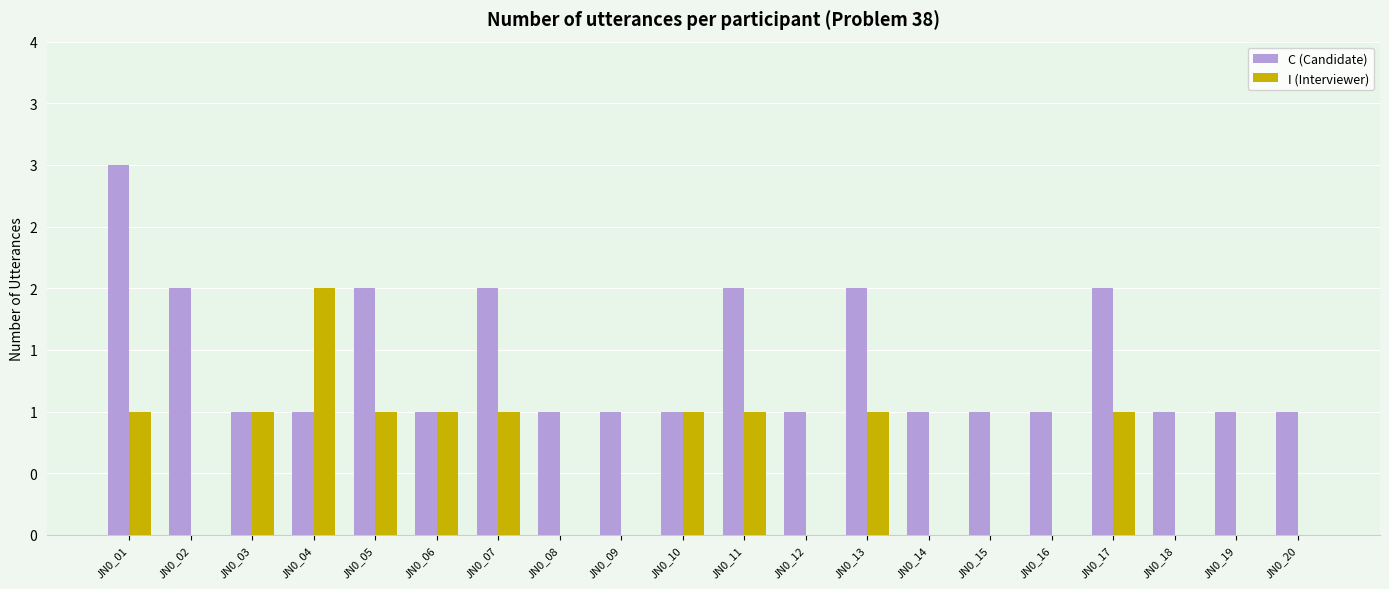

Are the bars grouped side by side (vs. stacked)?

Yes